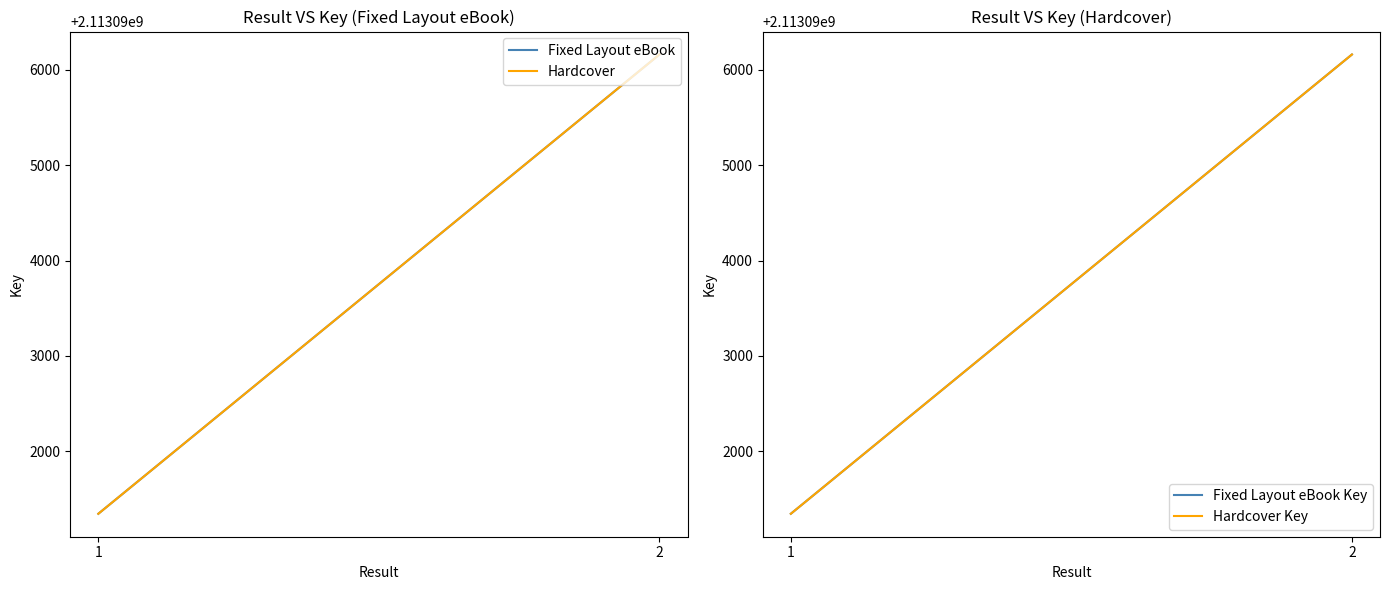

True or false: Hardcover has a value of 937857450 at 1.

False